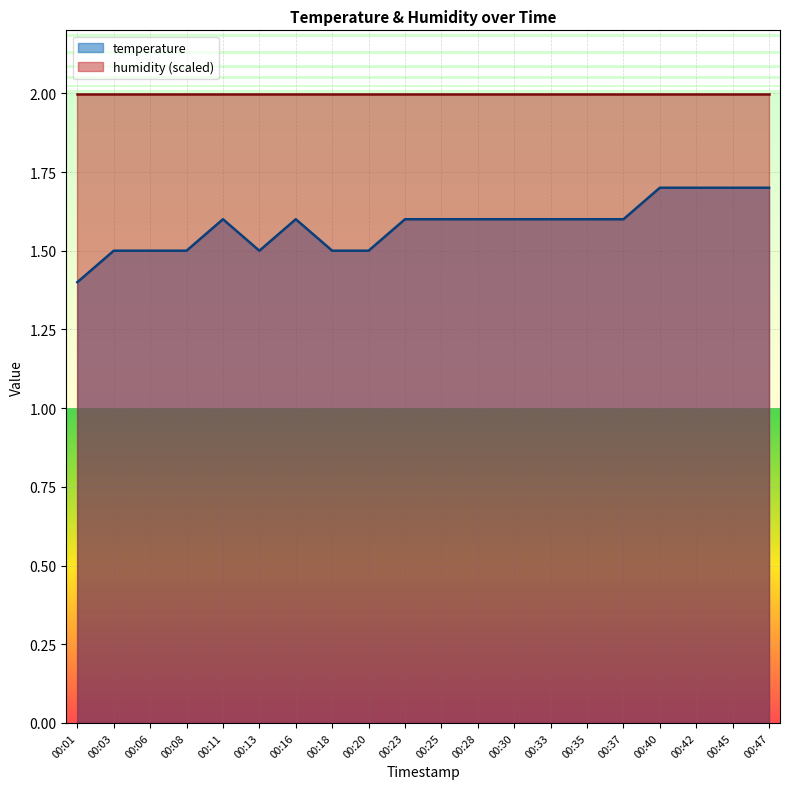

How many interior local valleys (lower than both neighbors) does the data have?

1